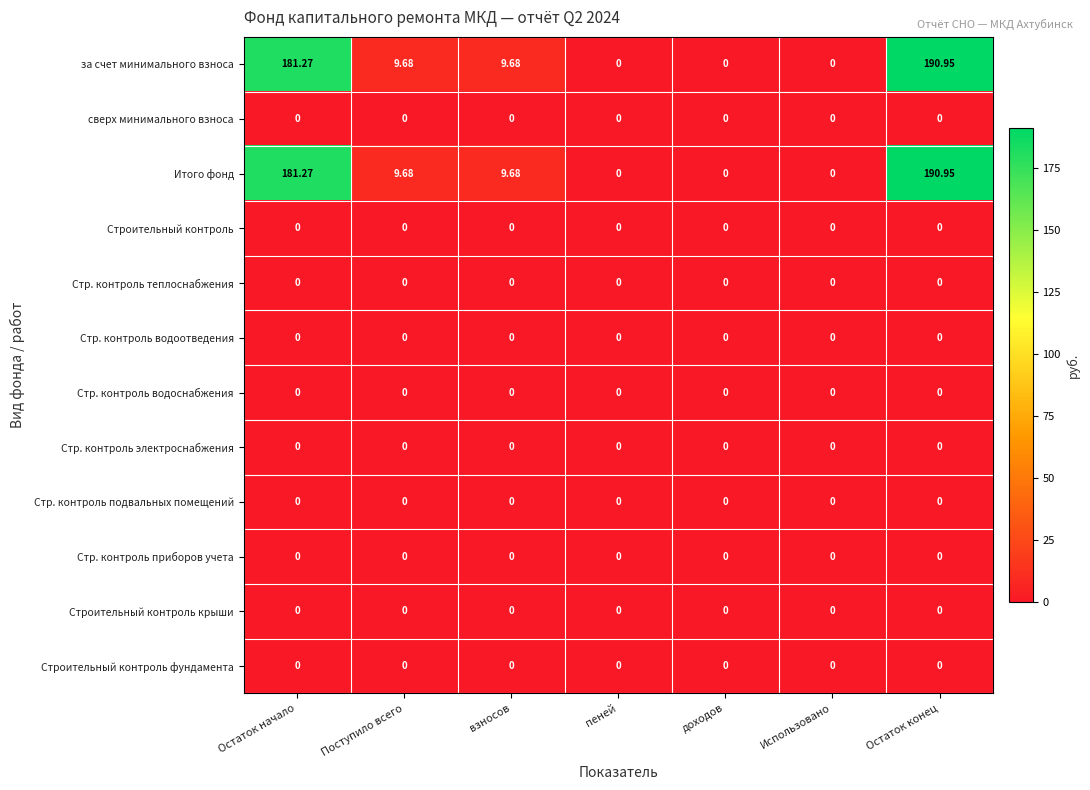

Which label corresponds to the largest value in the chart?

Остаток конец